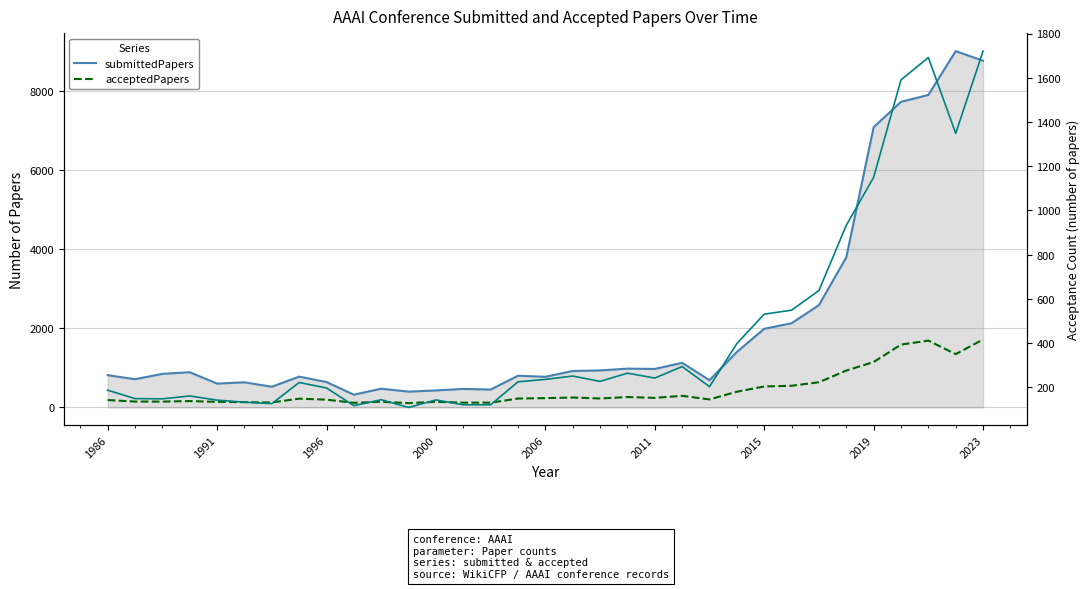

What is the total value across all series at 19?

1510